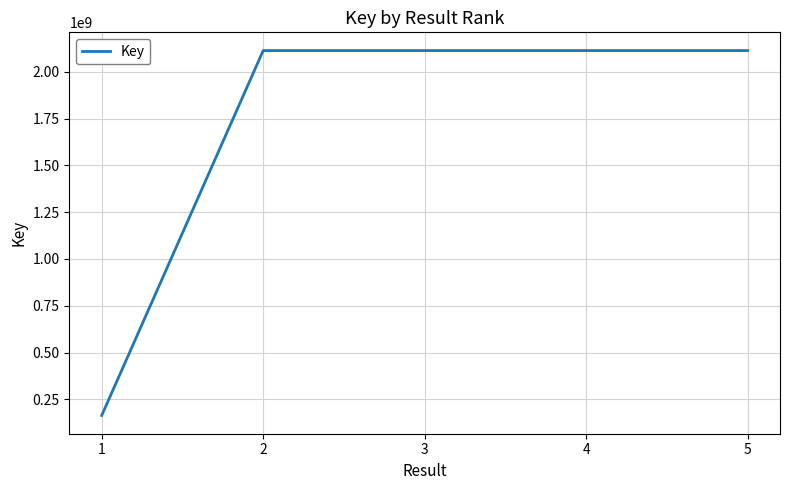

The value at 5 is 959536315. True or false?

False